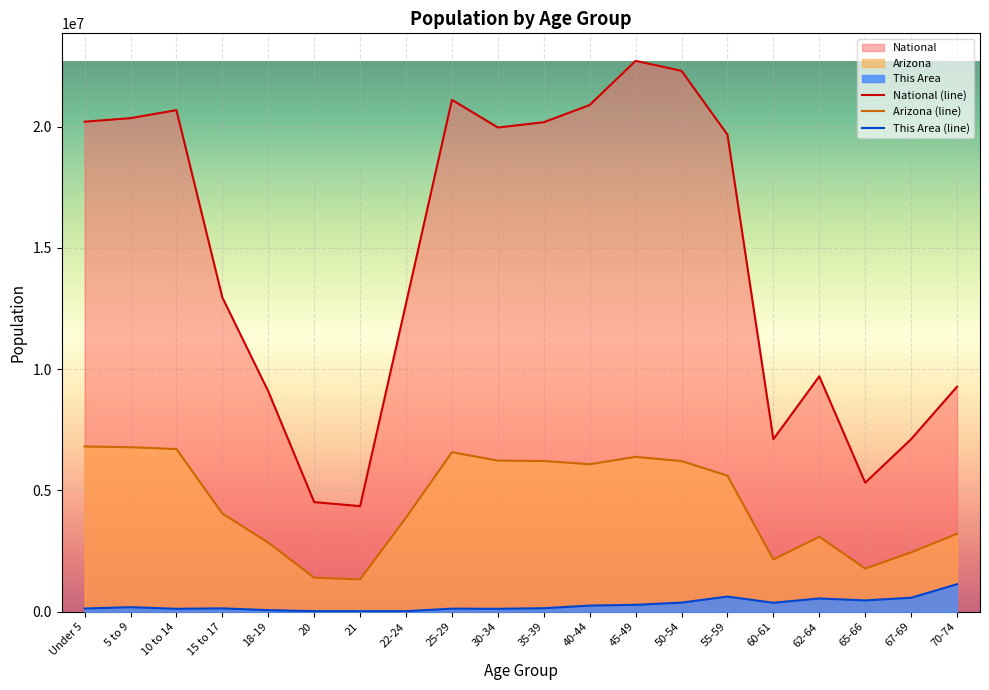

Rank the categories by This Area value from highest to lowest.

70-74, 55-59, 67-69, 62-64, 65-66, 50-54, 60-61, 45-49, 40-44, 5 to 9, 35-39, 15 to 17, Under 5, 25-29, 10 to 14, 30-34, 18-19, 20, 21, 22-24